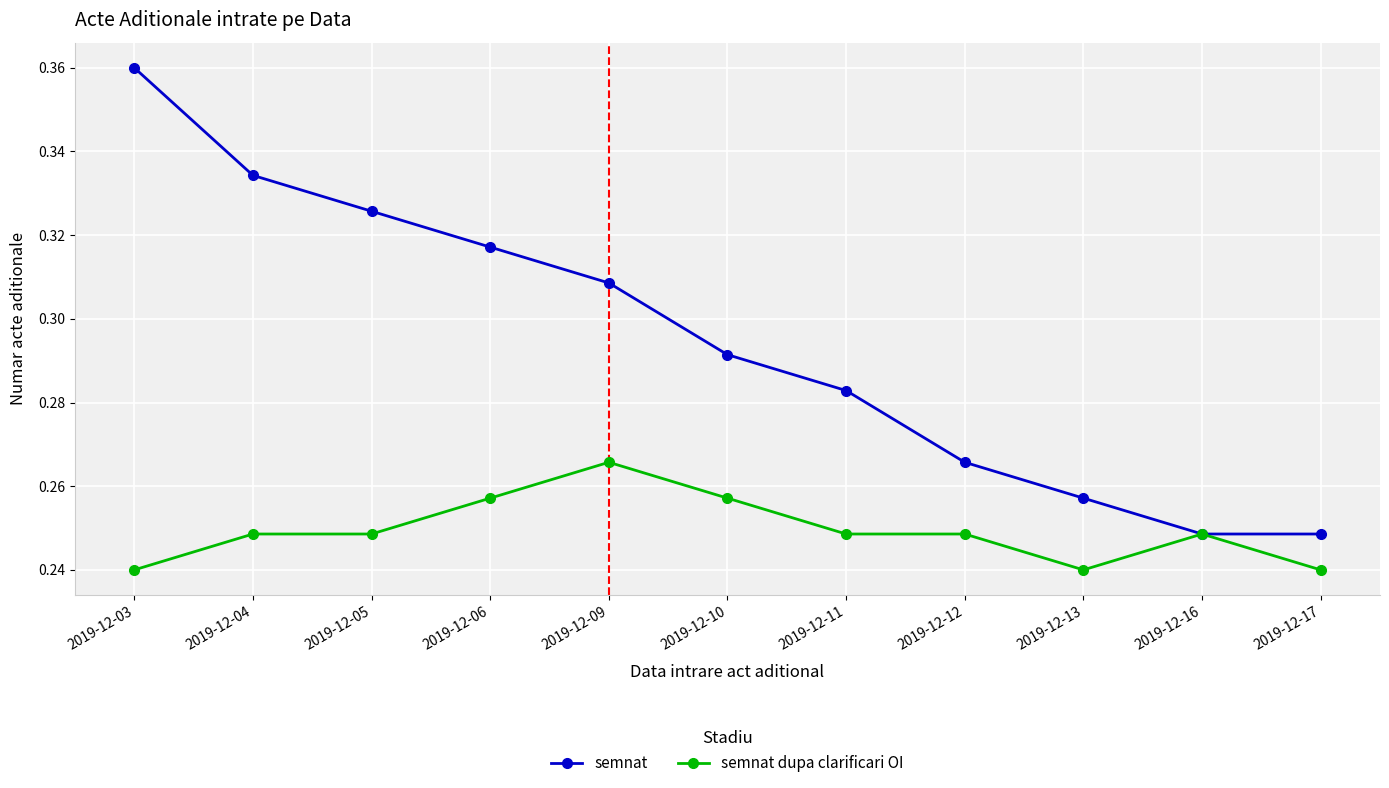

Is it true that semnat dupa clarificari OI equals 0.4 at 2019-12-10?

False